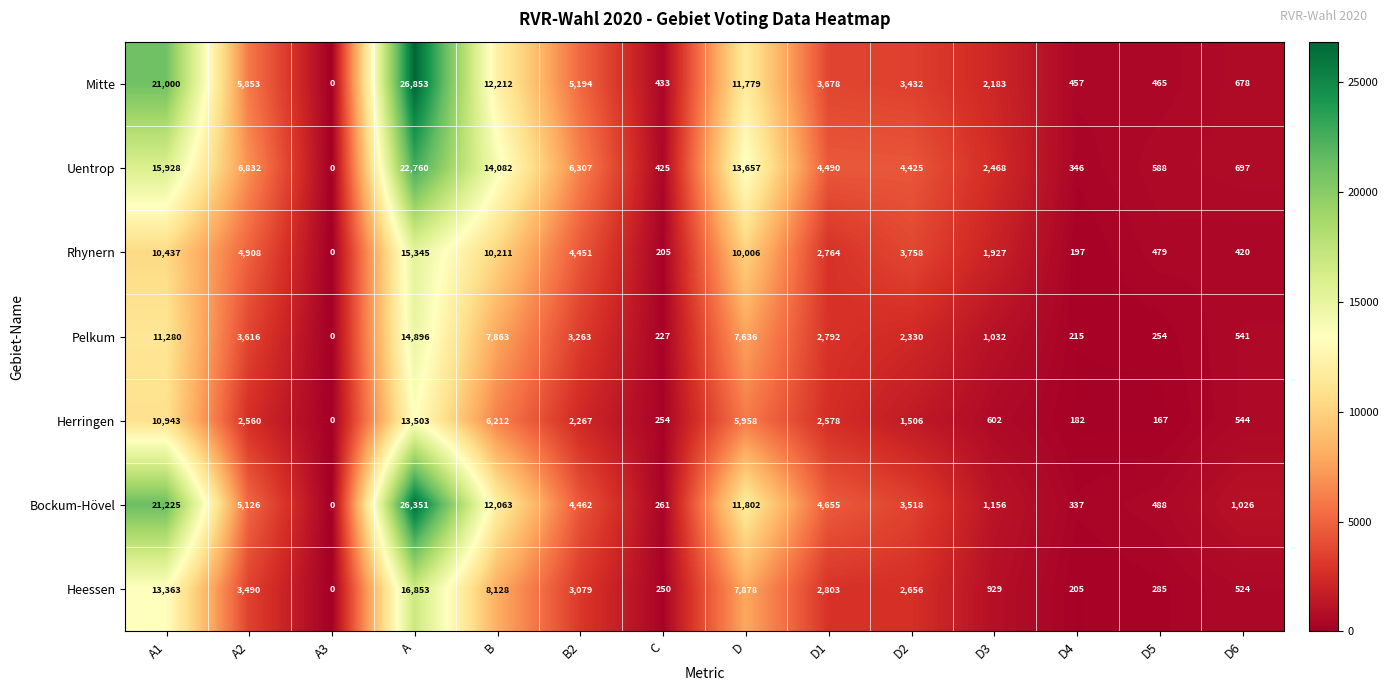

What is the maximum value shown in the chart?

26853